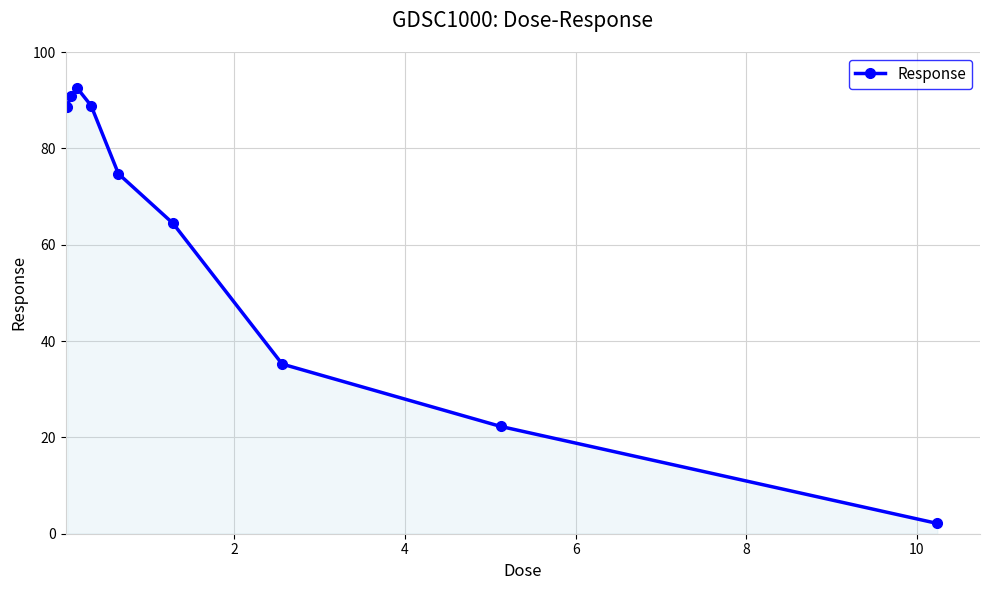

What is the greatest value displayed?

92.4